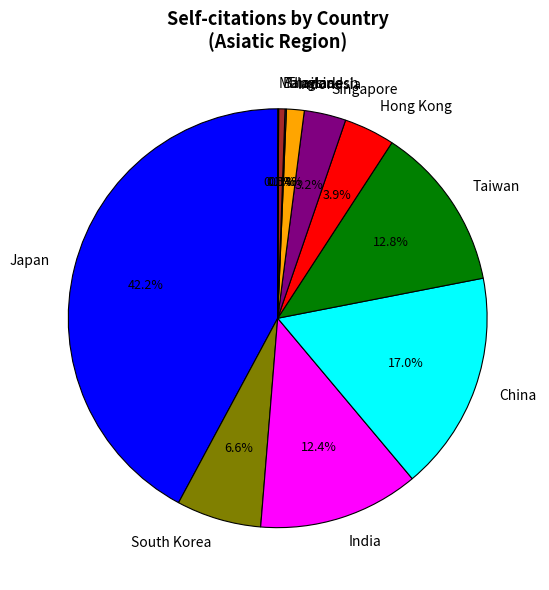

What percentage do India and Hong Kong together represent?

16.3%